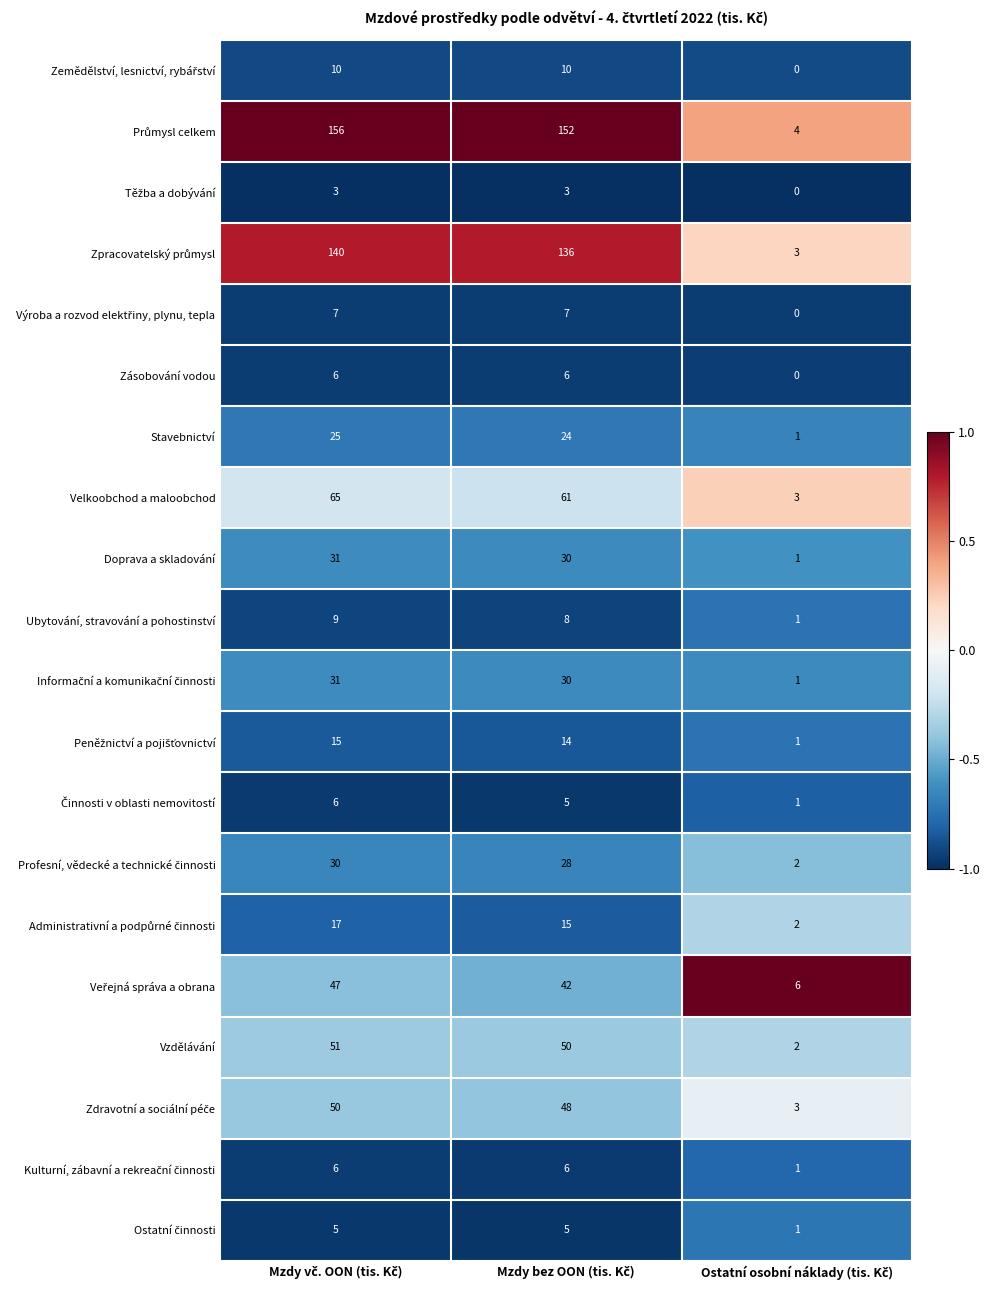

What is the difference between the second highest and minimum values in the Doprava a skladování series?

29